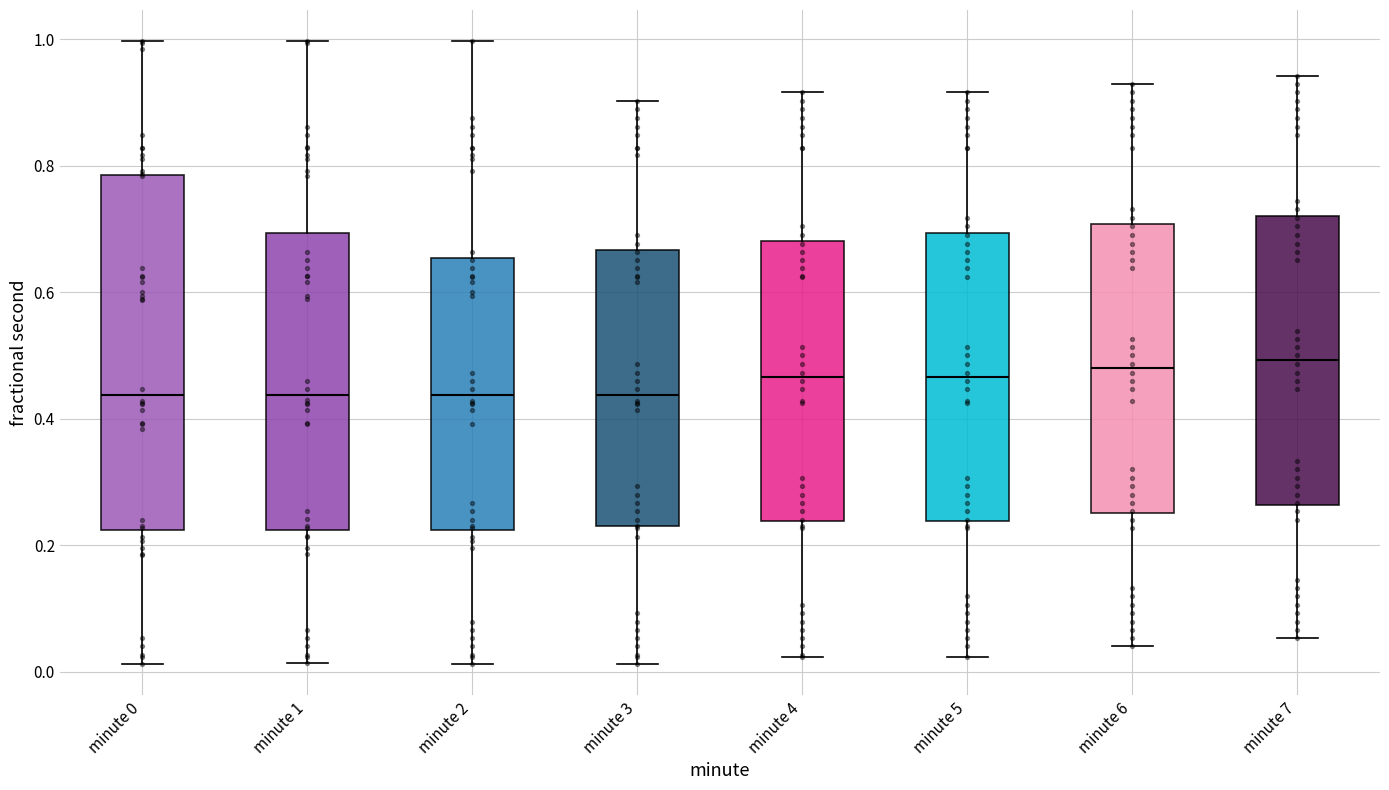

Reading left to right, transcribe this box plot: for each box, give where its median line is, the range the box spans, and where its two whiskers end, as read against the y-axis. The values are not printed on the chart, so give them approximately, as read against the axis.

minute 0: median 0.44, box 0.22 to 0.78, whiskers 0.02 to 1.00
minute 1: median 0.44, box 0.22 to 0.70, whiskers 0.02 to 1.00
minute 2: median 0.44, box 0.22 to 0.66, whiskers 0.02 to 1.00
minute 3: median 0.44, box 0.22 to 0.66, whiskers 0.02 to 0.90
minute 4: median 0.46, box 0.24 to 0.68, whiskers 0.02 to 0.92
minute 5: median 0.46, box 0.24 to 0.70, whiskers 0.02 to 0.92
minute 6: median 0.48, box 0.26 to 0.70, whiskers 0.04 to 0.92
minute 7: median 0.50, box 0.26 to 0.72, whiskers 0.06 to 0.94